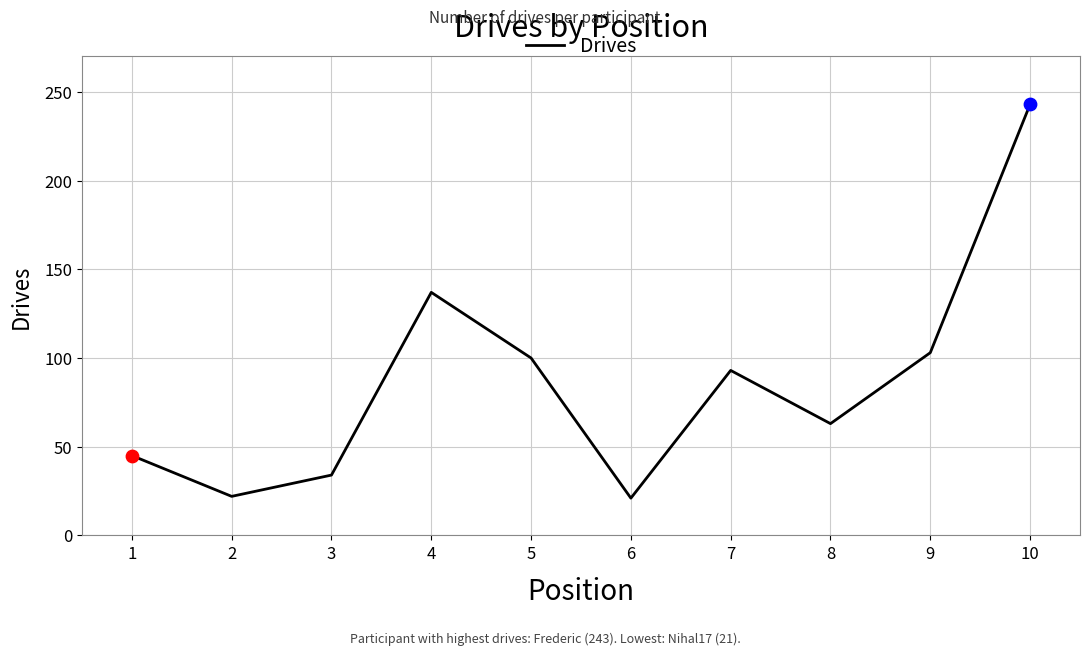

What is the change in value from 4 to 9?

-34